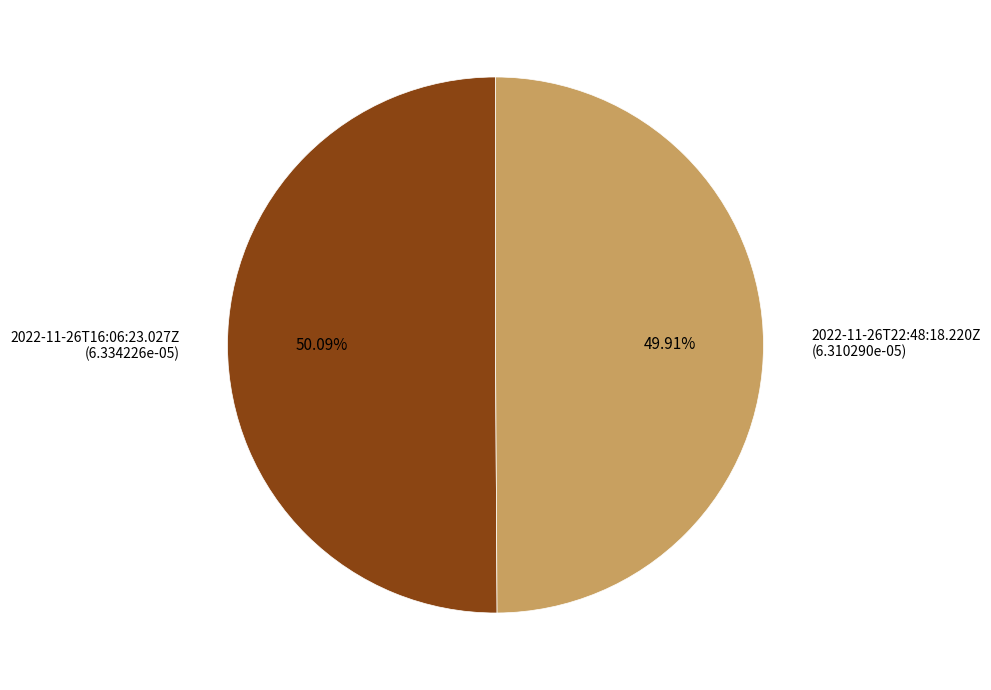

How much of the chart is everything except 2022-11-26T22:48:18.220Z?

50.1%